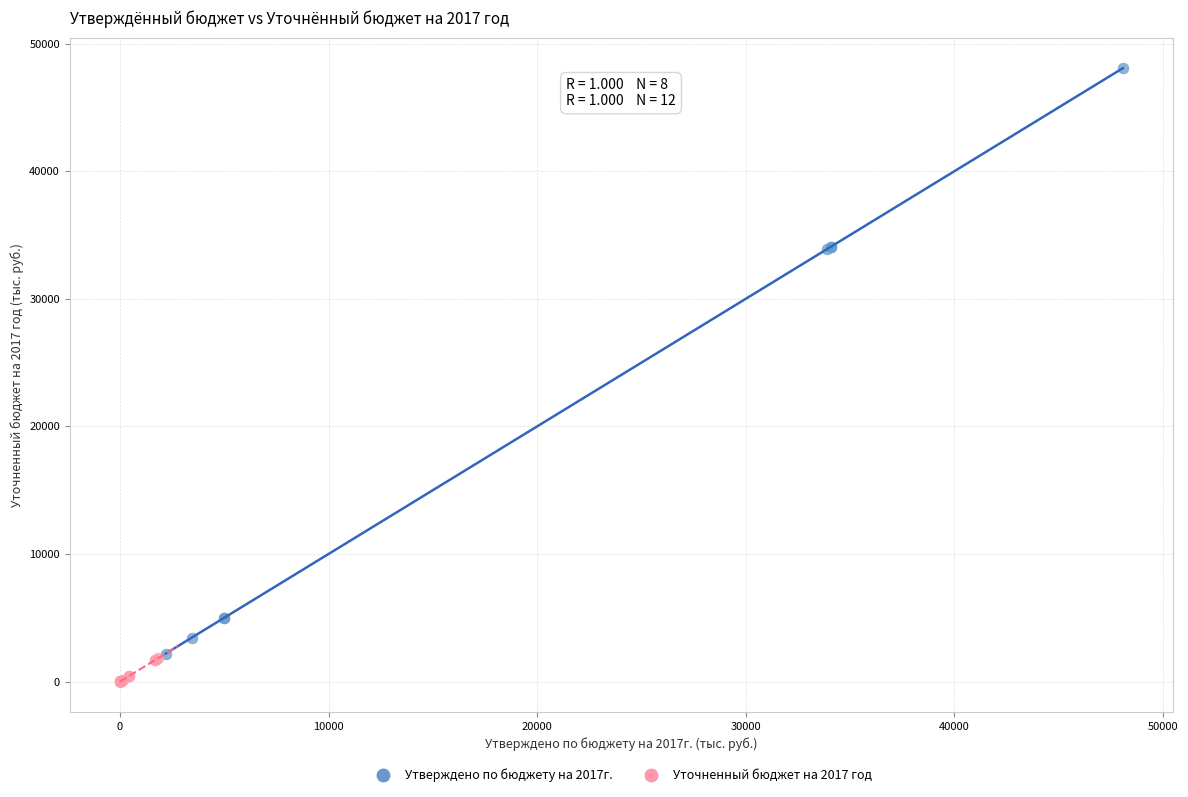

Which series reaches the maximum Y coordinate?

Утверждено по бюджету на 2017г.